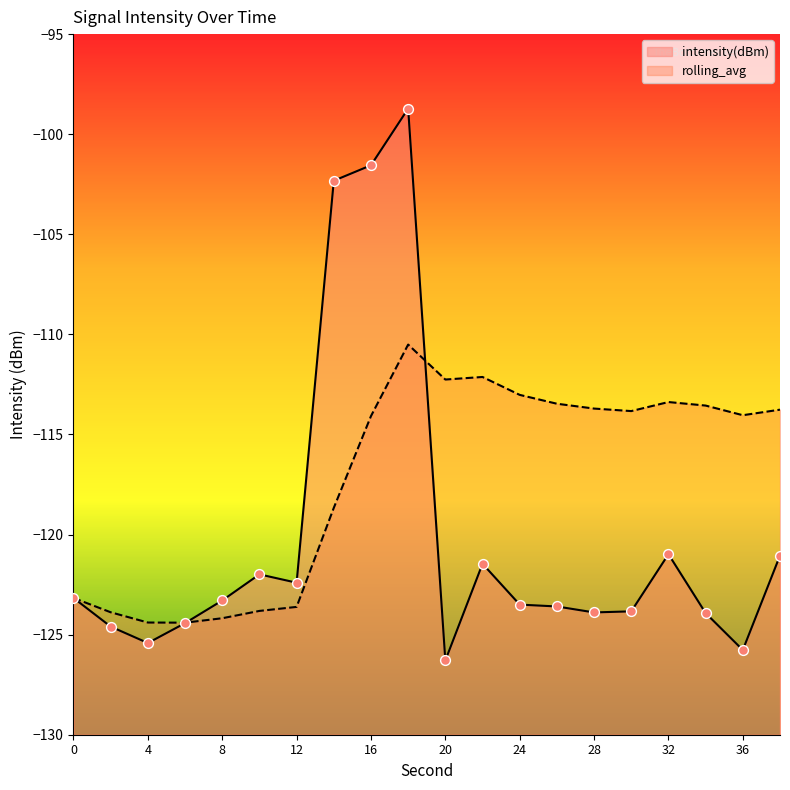

Is the value of intensity(dBm) at 10 greater than the value of rolling_avg at 10?

Yes